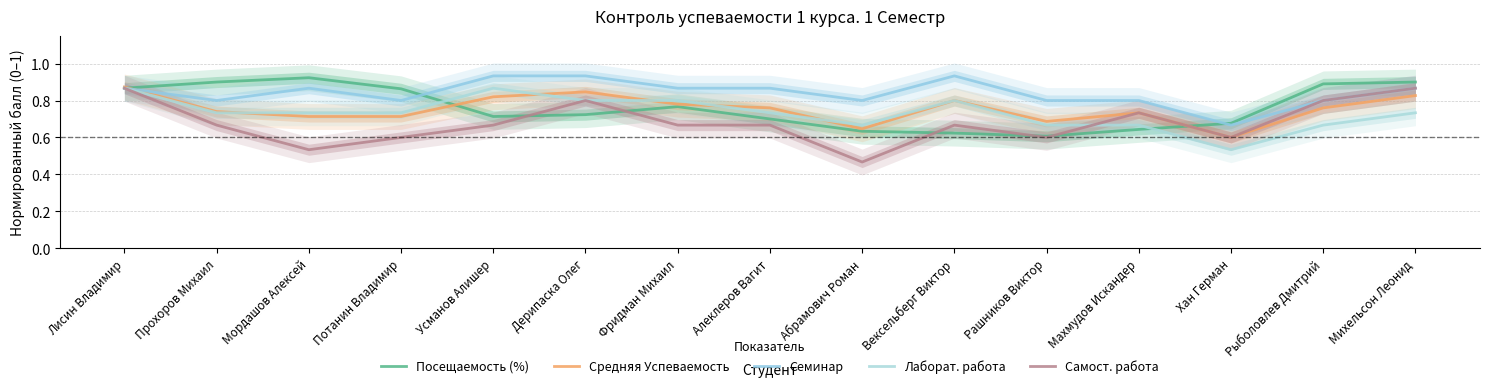

Which series has the largest total across all categories?

Семинар